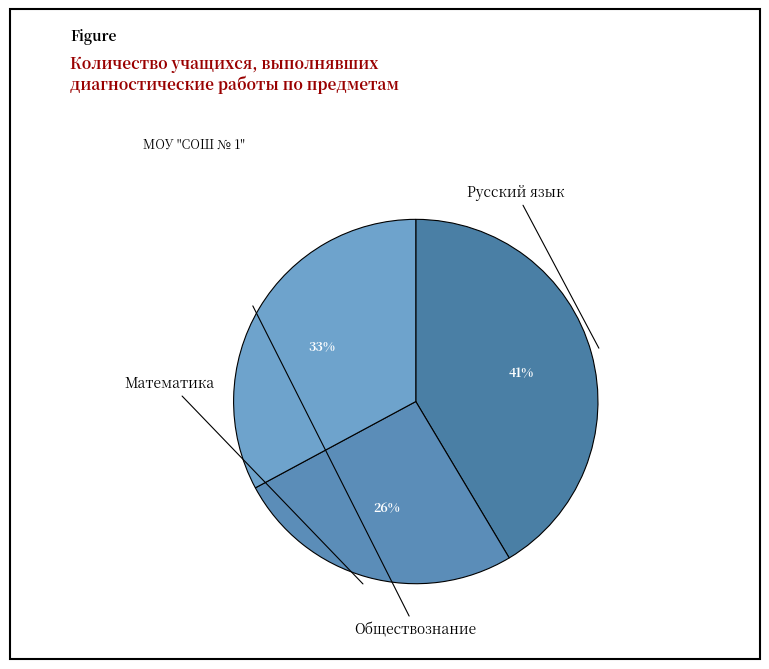

Which category has the smallest portion of the pie?

Математика